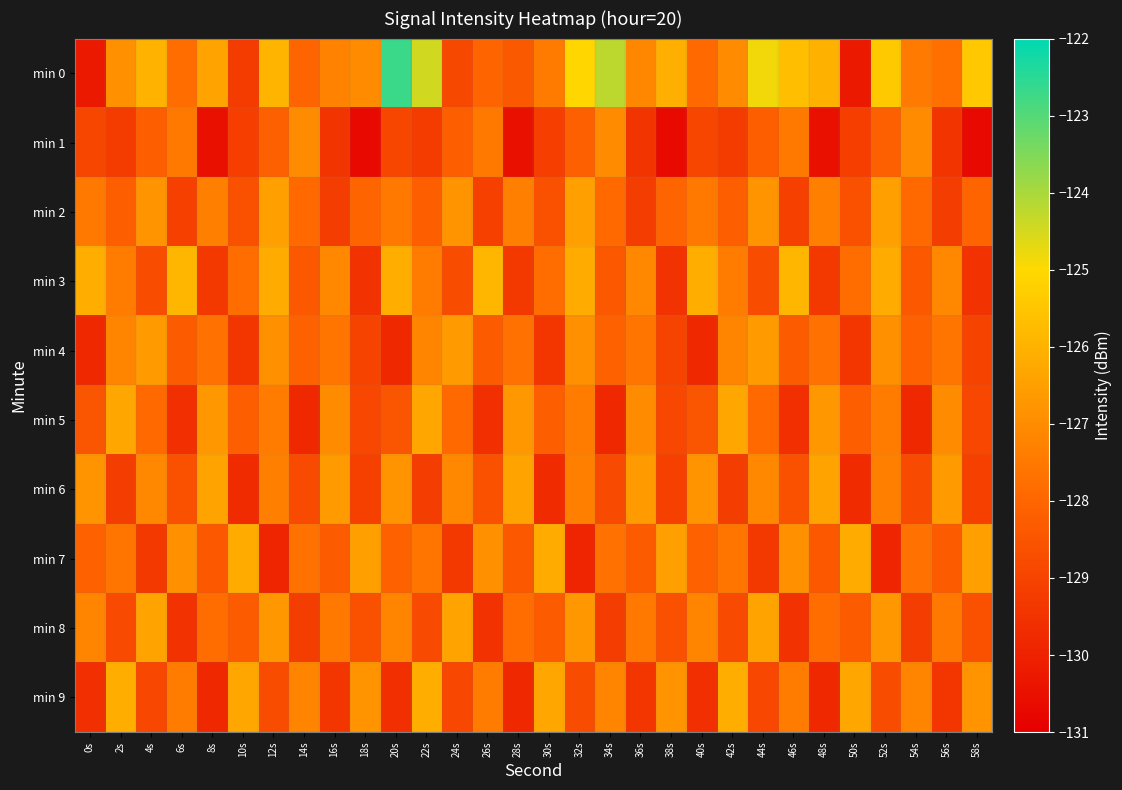

How many data points does each series have?

30